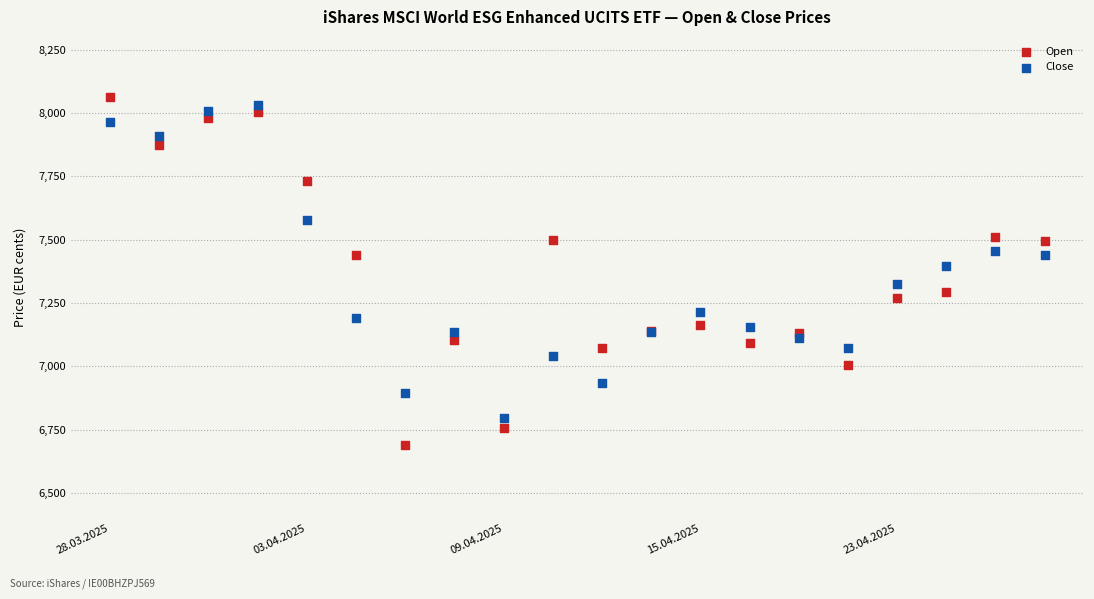

Which series has the widest spread of Y values?

Open